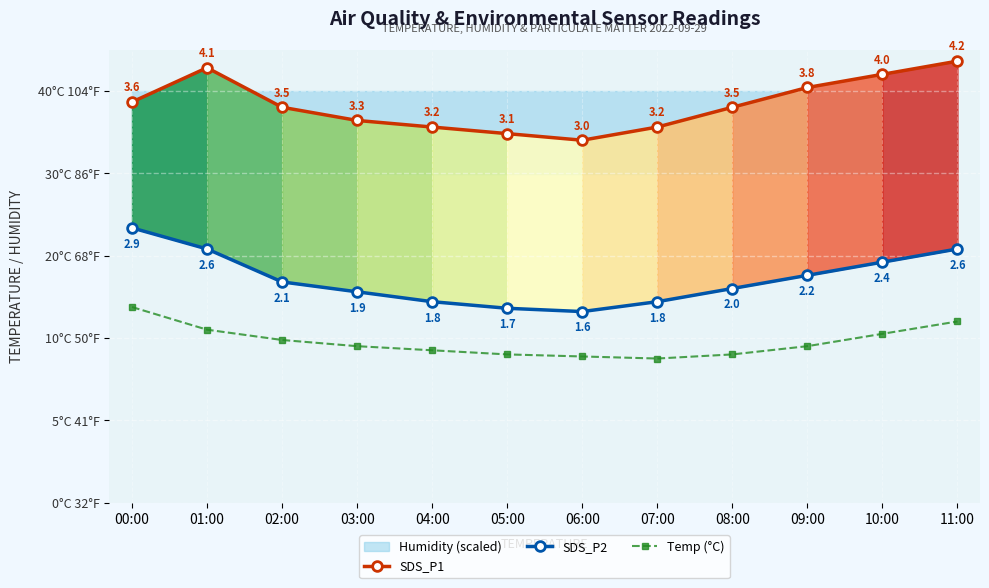

Reading left to right, what are all the values shown in this chart?

SDS_P1: 00:00=48.6	01:00=52.8	02:00=48.0	03:00=46.4	04:00=45.6	05:00=44.8	06:00=44.0	07:00=45.6	08:00=48.0	09:00=50.4	10:00=52.0	11:00=53.6
SDS_P2: 00:00=33.4	01:00=30.8	02:00=26.8	03:00=25.6	04:00=24.4	05:00=23.6	06:00=23.2	07:00=24.4	08:00=26.0	09:00=27.6	10:00=29.2	11:00=30.8
Temp (°C): 00:00=23.8	01:00=21.0	02:00=19.7	03:00=19.0	04:00=18.5	05:00=18.0	06:00=17.8	07:00=17.5	08:00=18.0	09:00=19.0	10:00=20.5	11:00=22.0